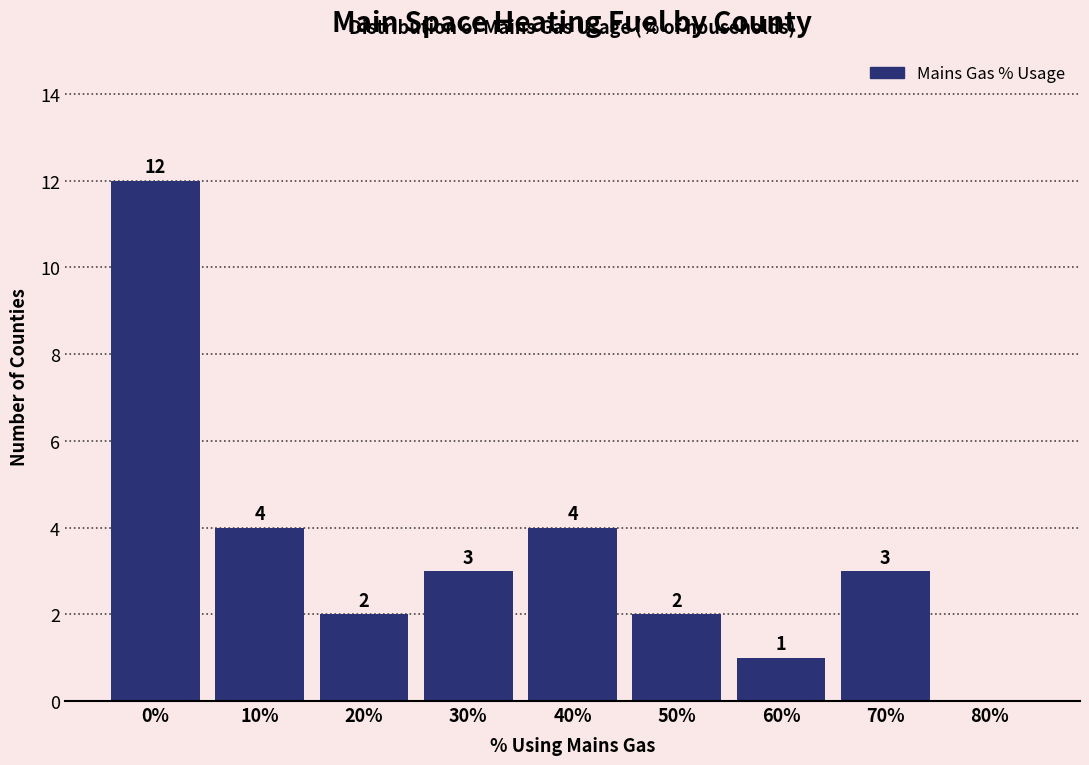

Reading right to left, transcribe all the data shown in this chart.

80%=0	70%=3	60%=1	50%=2	40%=4	30%=3	20%=2	10%=4	0%=12